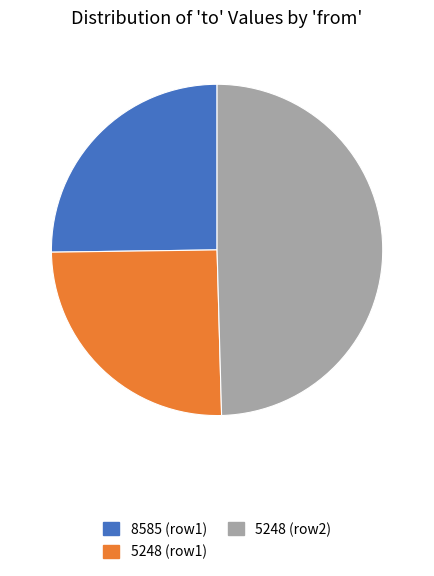

What is the largest slice in the pie chart?

5248 (row2)